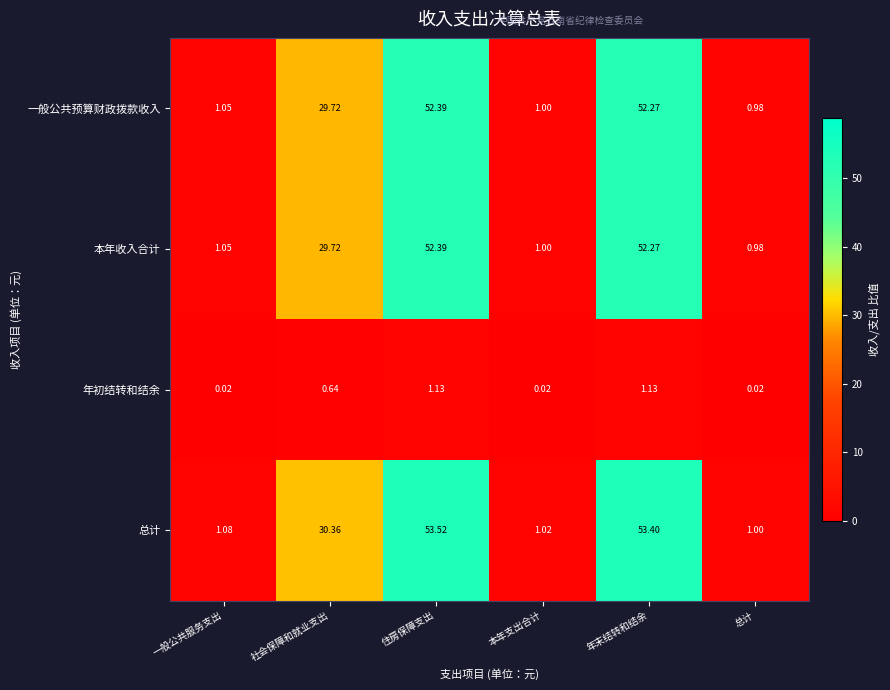

What is the difference between the highest and lowest values at 社会保障和就业支出?

29.7